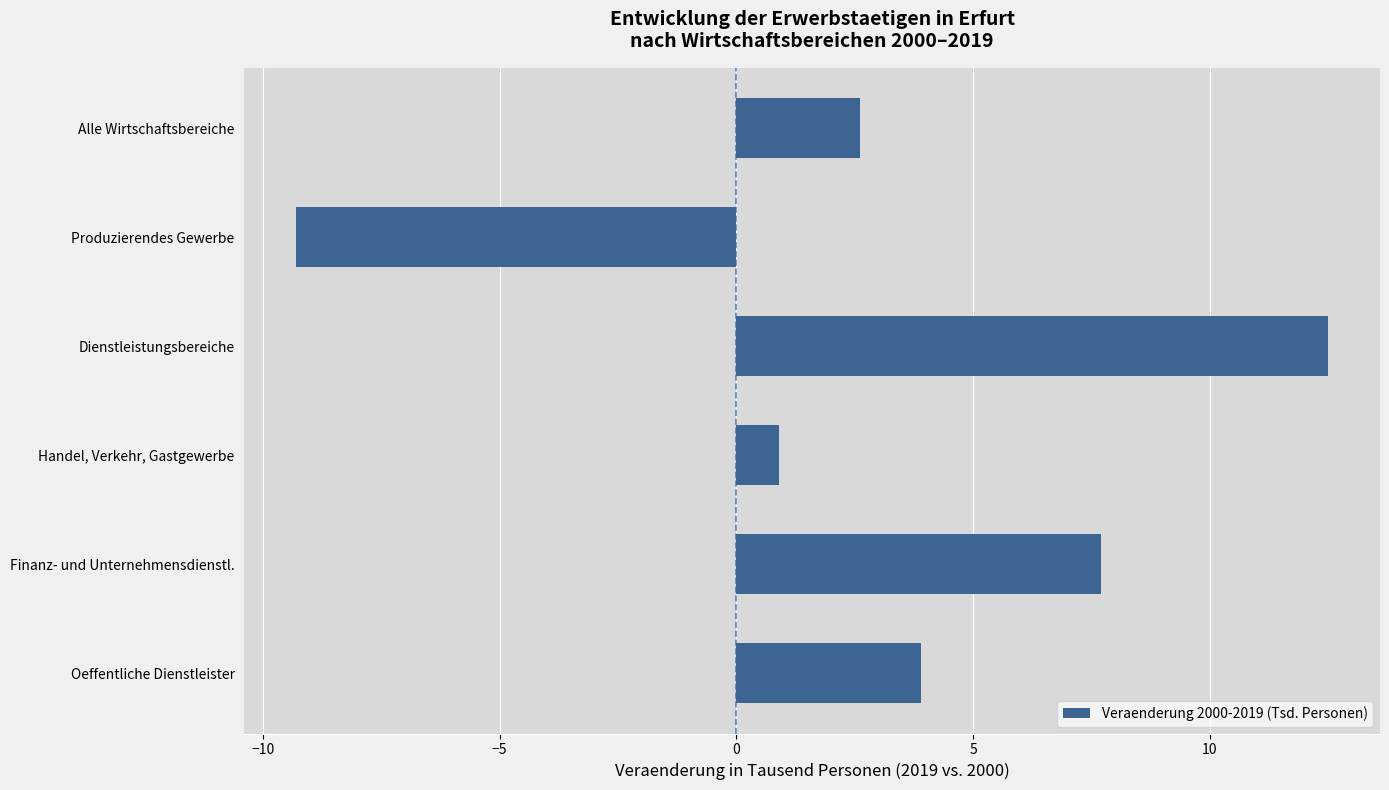

Which category has the lowest value across all series?

Produzierendes Gewerbe